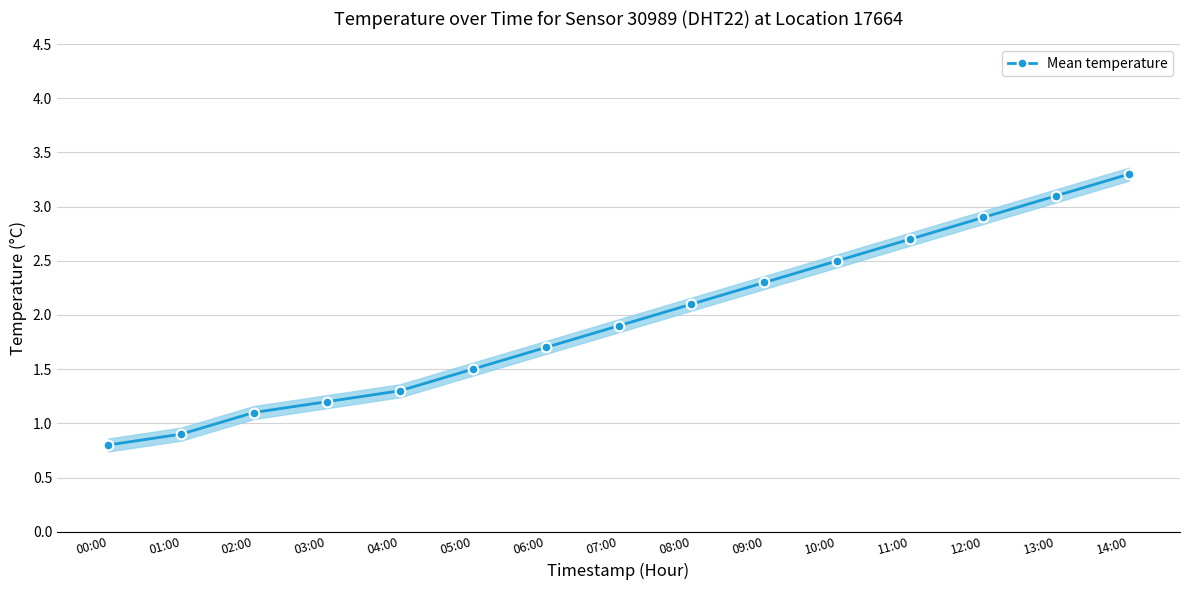

List the labels in order of value, largest first.

14:00, 13:00, 12:00, 11:00, 10:00, 09:00, 08:00, 07:00, 06:00, 05:00, 04:00, 03:00, 02:00, 01:00, 00:00